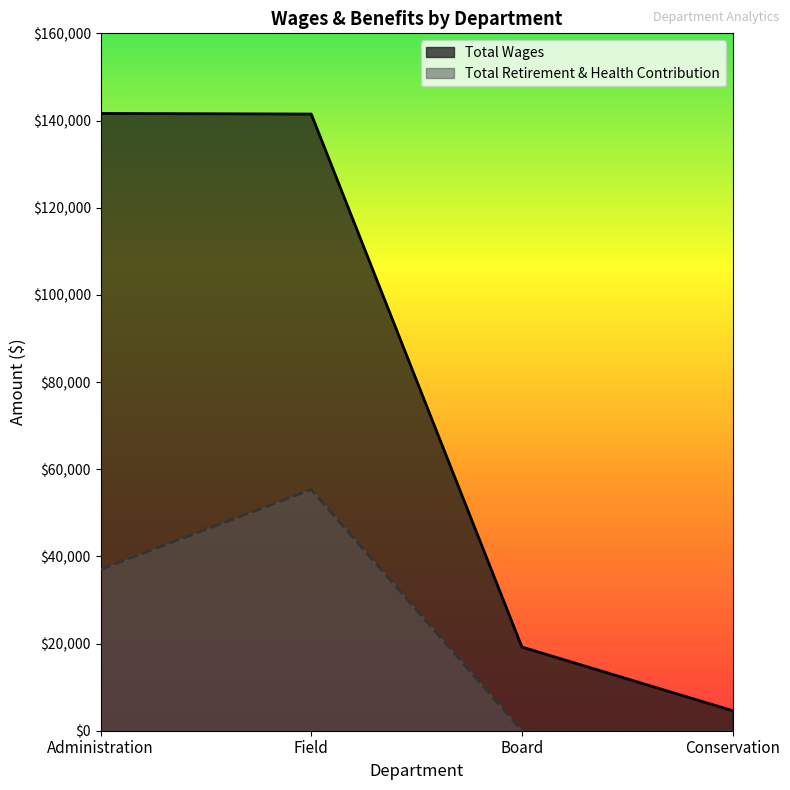

What is the difference between the highest and lowest values at Administration?

104607